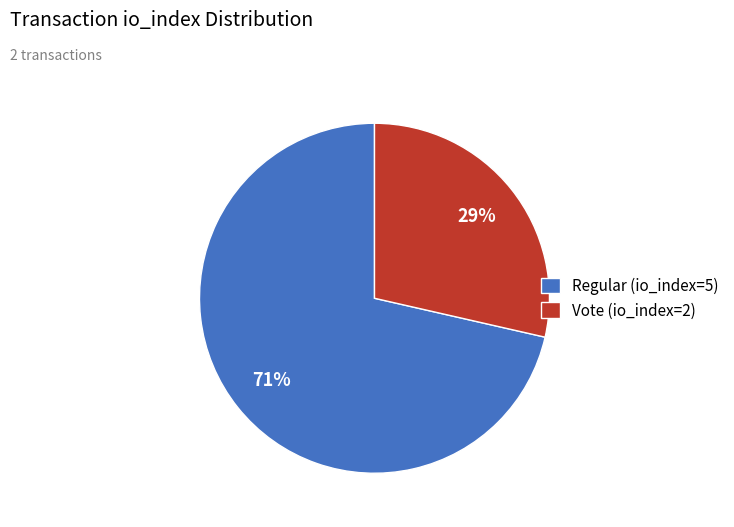

What percentage is the Regular (io_index=5) slice, to the nearest percent?

71%